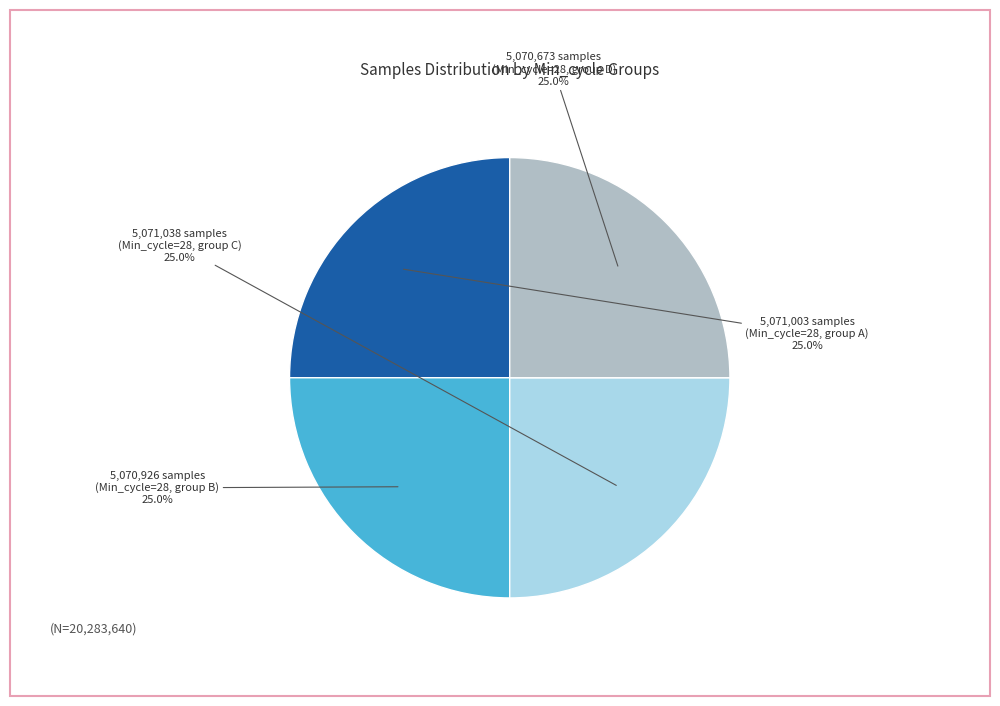

Does any single category account for the majority?

No